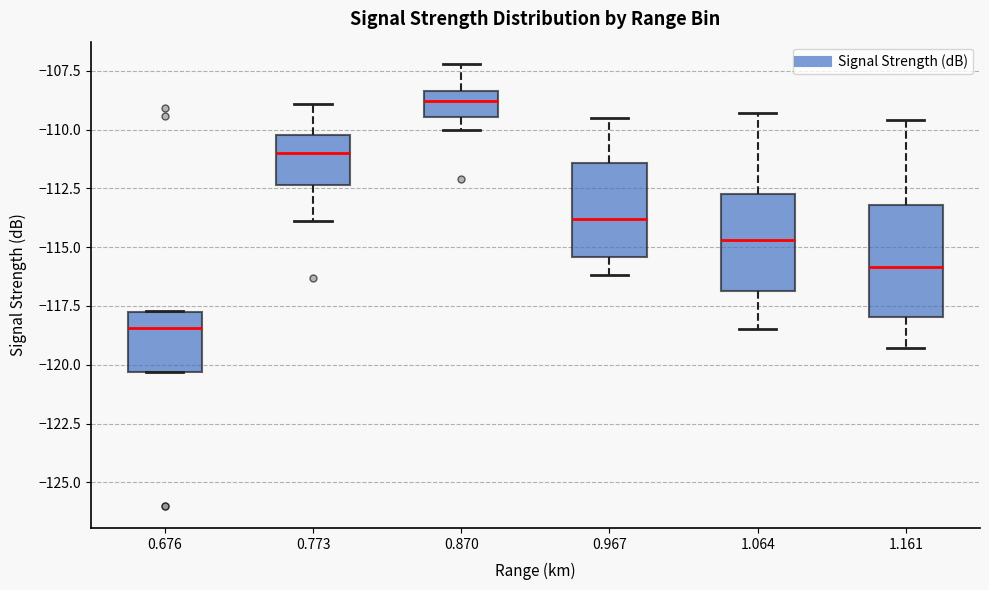

Which box's median line is the lowest?

0.676